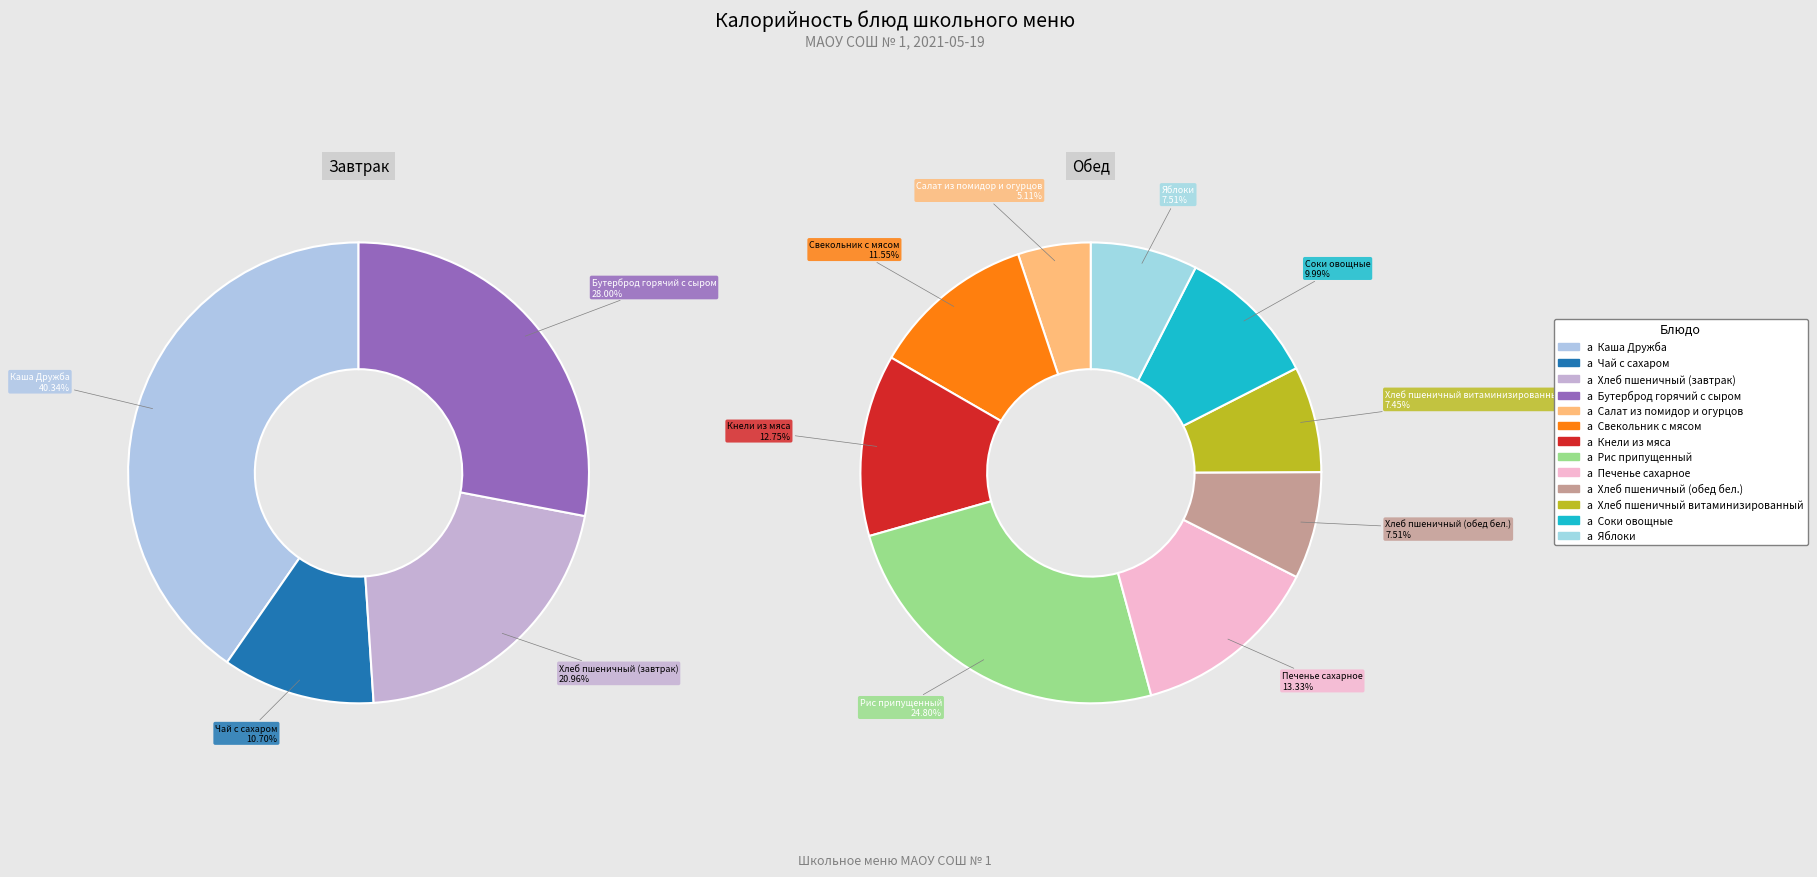

Which category has the smallest portion of the pie?

Чай с сахаром